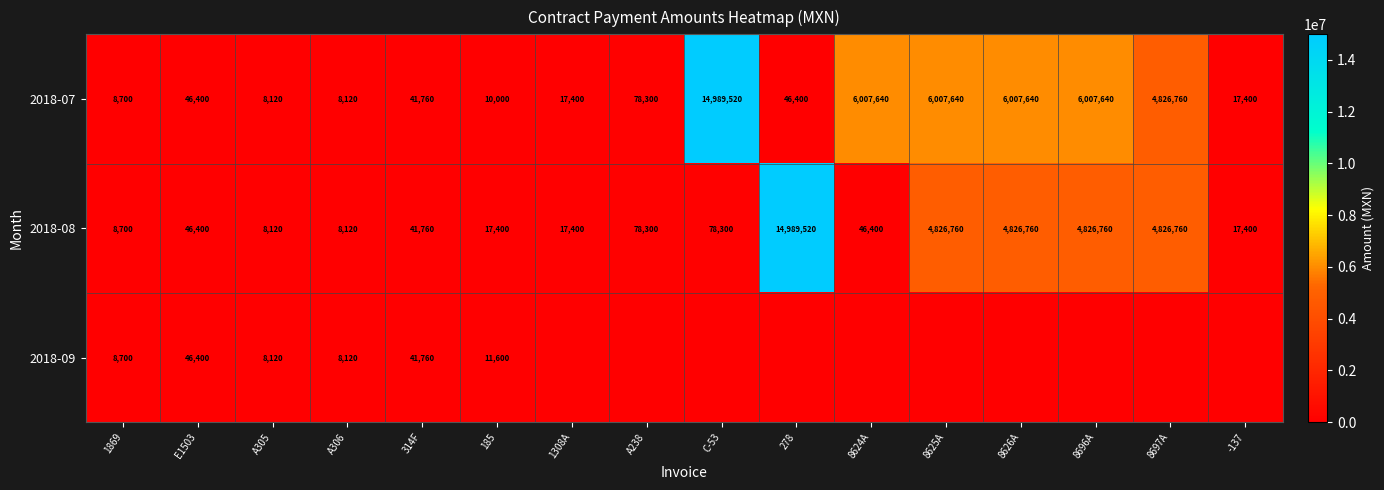

The 2018-07 series shows 10392684 at 8626A. True or false?

False